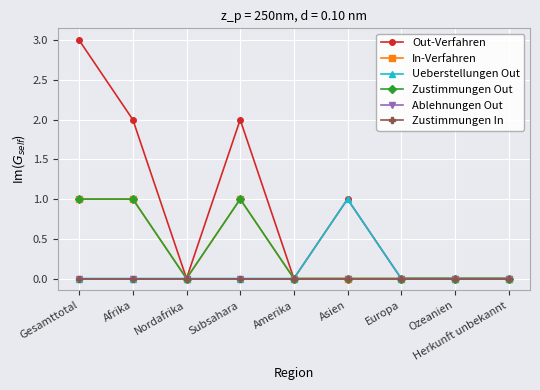

Which series has the widest spread of values?

Out-Verfahren